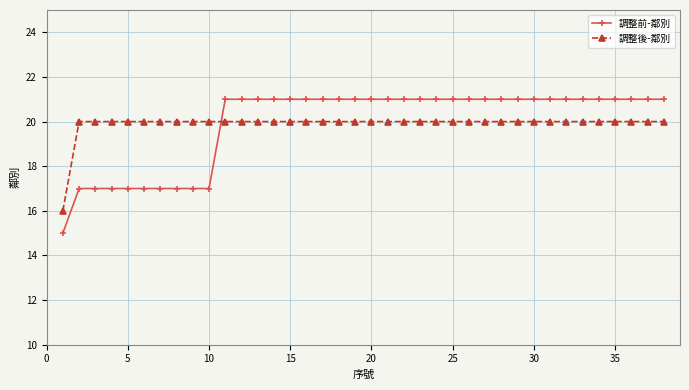

Reading right to left, extract all data points from this chart.

調整前-鄰別: 21	21	21	21	21	21	21	21	21	21	21	21	21	21	21	21	21	21	21	21	21	21	21	21	21	21	21	21	17	17	17	17	17	17	17	17	17	15
調整後-鄰別: 20	20	20	20	20	20	20	20	20	20	20	20	20	20	20	20	20	20	20	20	20	20	20	20	20	20	20	20	20	20	20	20	20	20	20	20	20	16